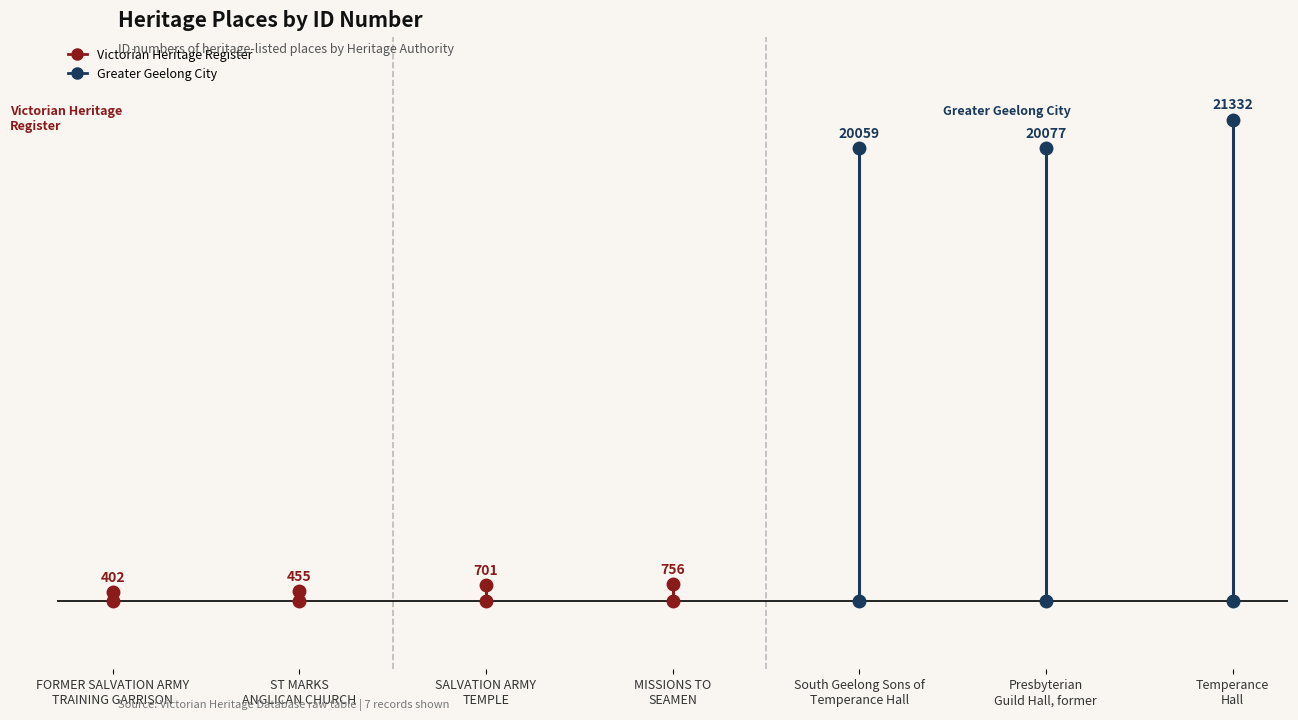

What is the sum of the values at FORMER SALVATION ARMY
TRAINING GARRISON and South Geelong Sons of
Temperance Hall?

20461